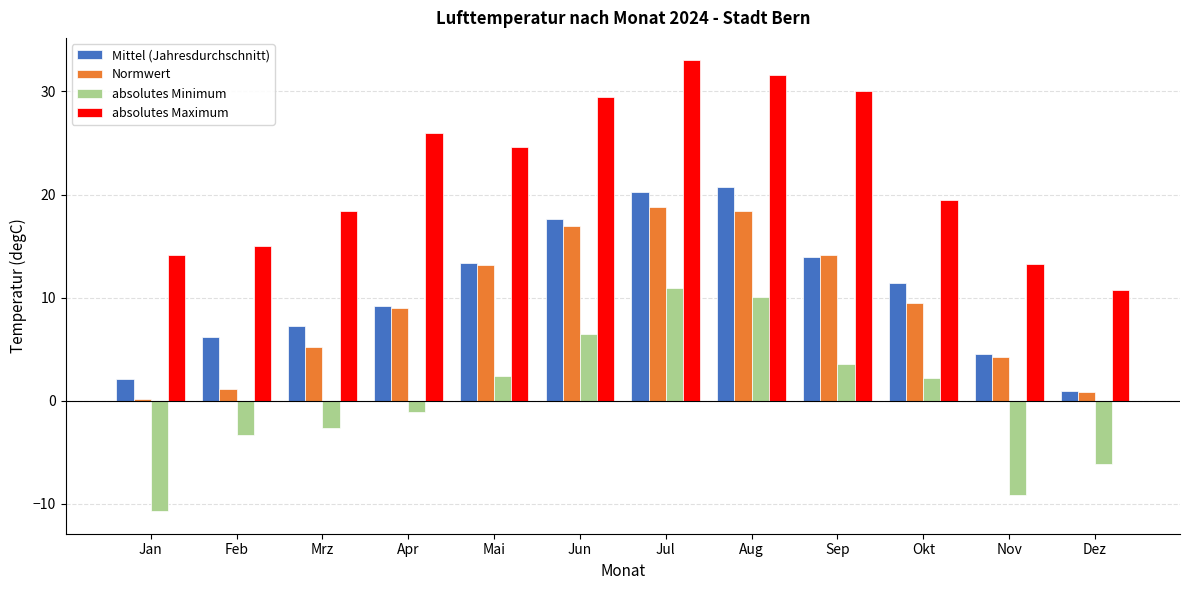

What is the value of the Normwert bar at the 10th from the left?

9.5